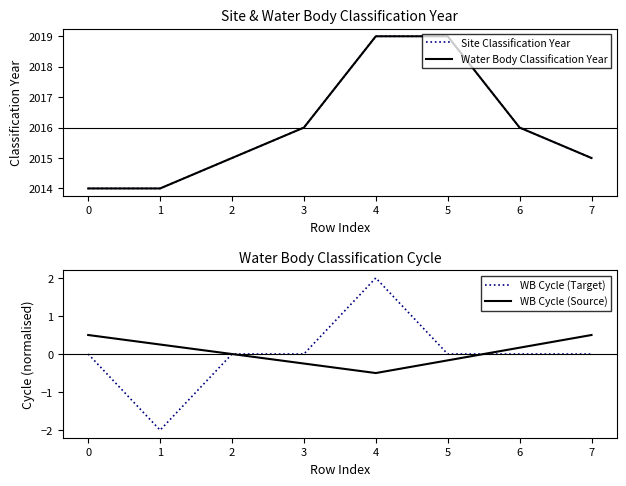

Reading right to left, extract all data points from this chart.

Site Classification Year: 2015.0	2016.0	2019.0	2019.0	2016.0	2015.0	2014.0	2014.0
Water Body Classification Year: 2015.0	2016.0	2019.0	2019.0	2016.0	2015.0	2014.0	2014.0
WB Cycle (Target): 0.0	0.0	0.0	2.0	0.0	0.0	-2.0	0.0
WB Cycle (Source): 0.5	0.2	-0.2	-0.5	-0.2	0.0	0.2	0.5